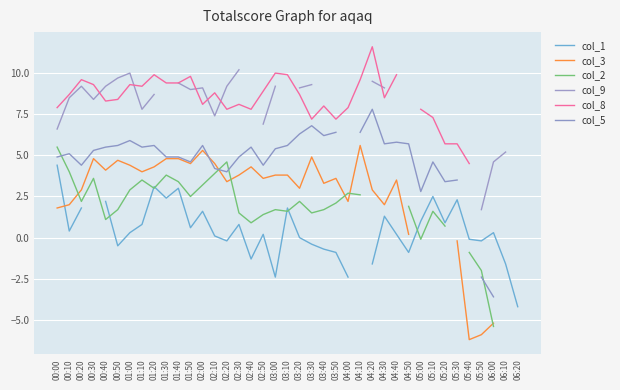

What is the minimum value for col_2?

-5.4